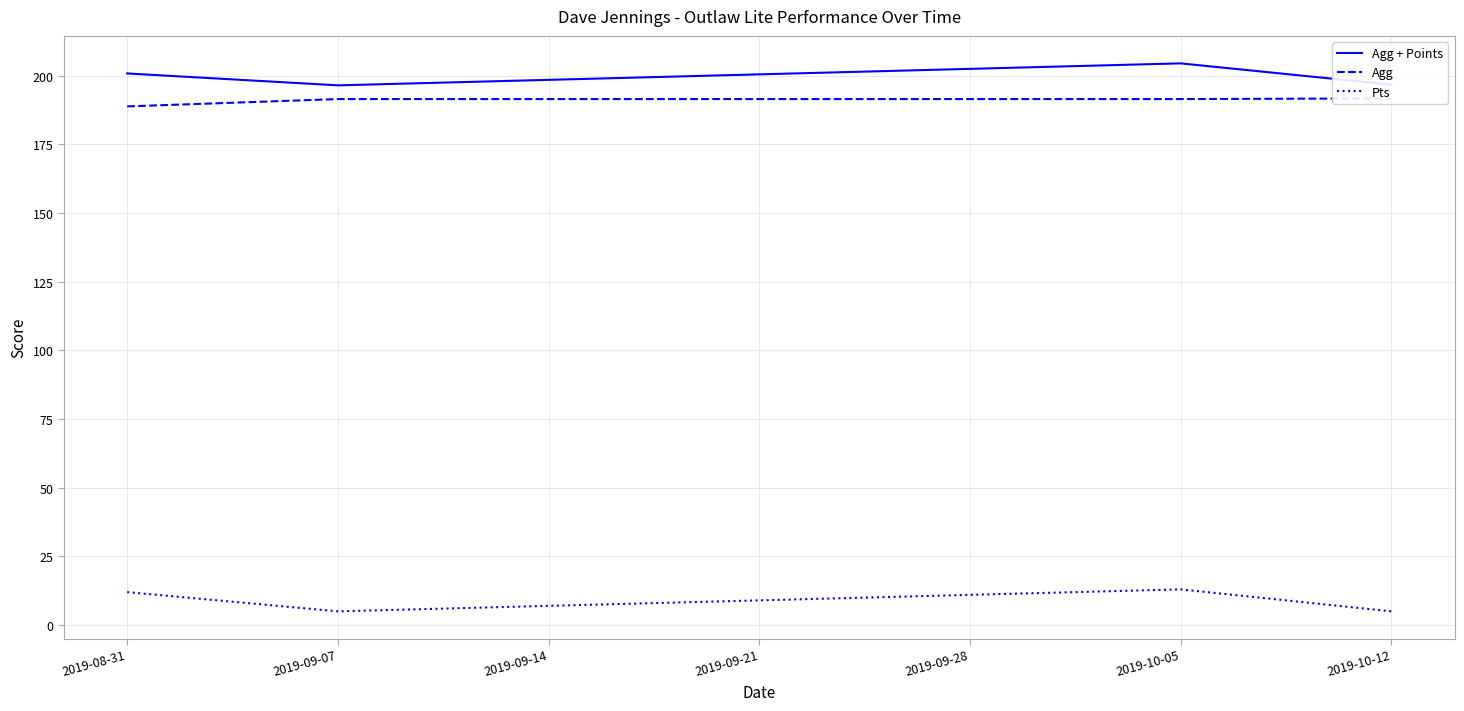

Is the value of Agg + Points at 2019-08-31 greater than the value of Pts at 2019-10-12?

Yes